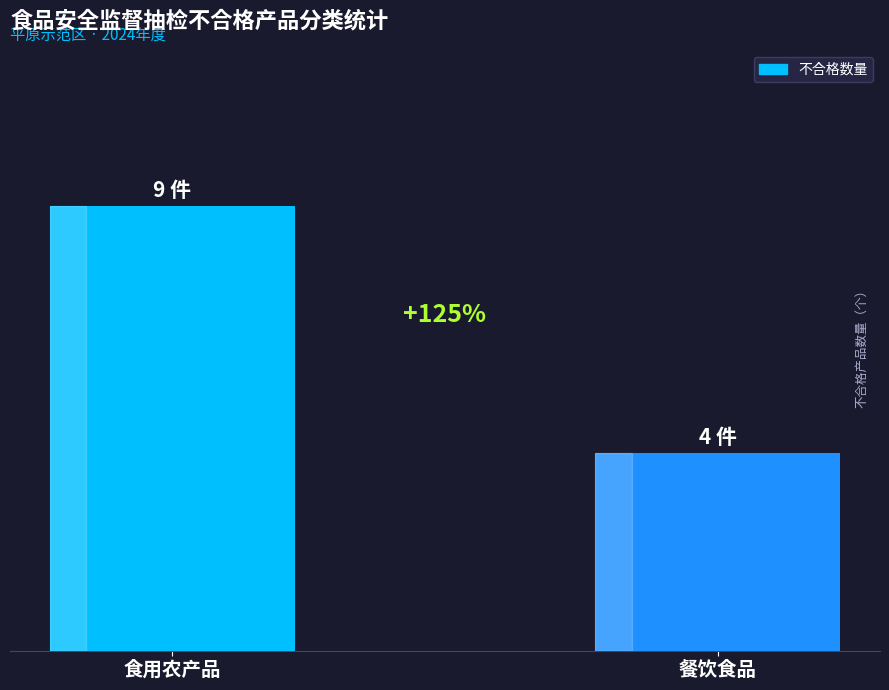

Reading left to right, extract all data points from this chart.

食用农产品=9	餐饮食品=4